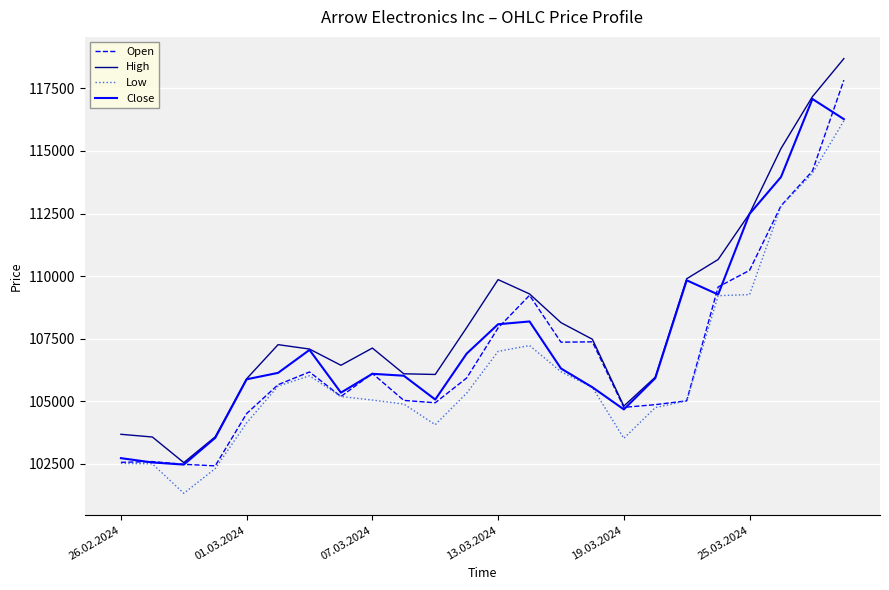

Which series has the largest total across all categories?

High